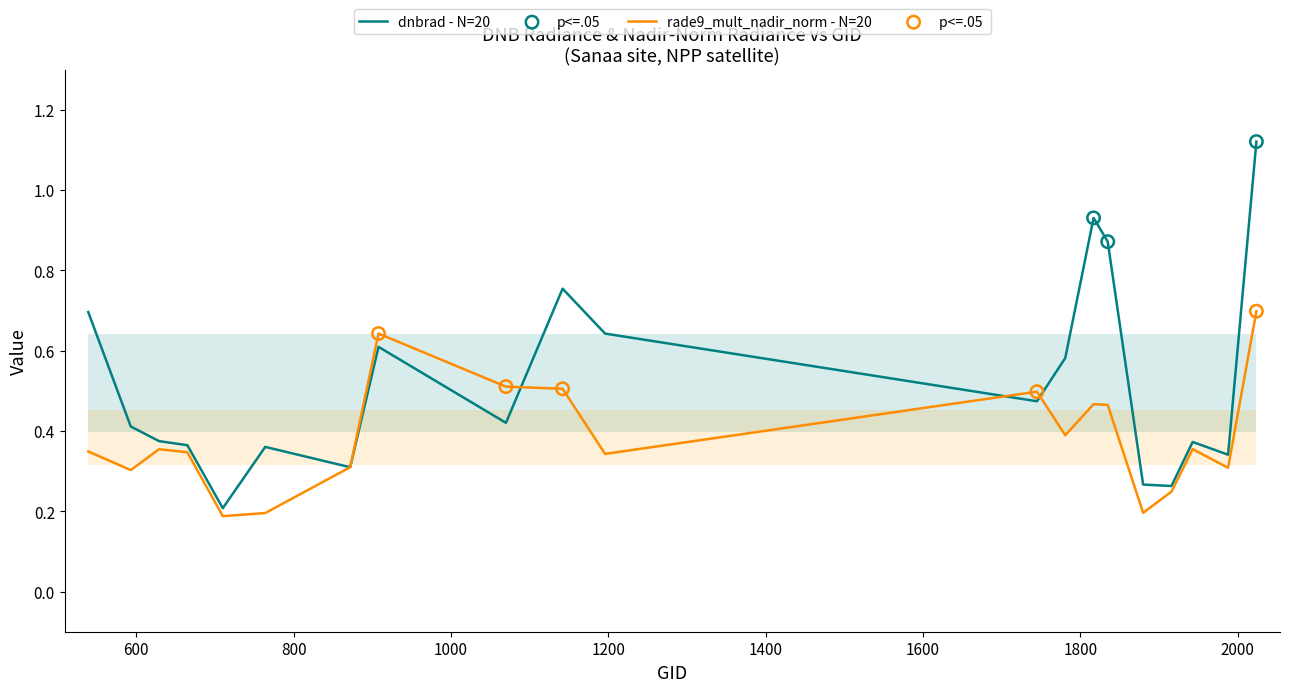

Which series has the largest Y range (max minus min)?

dnbrad